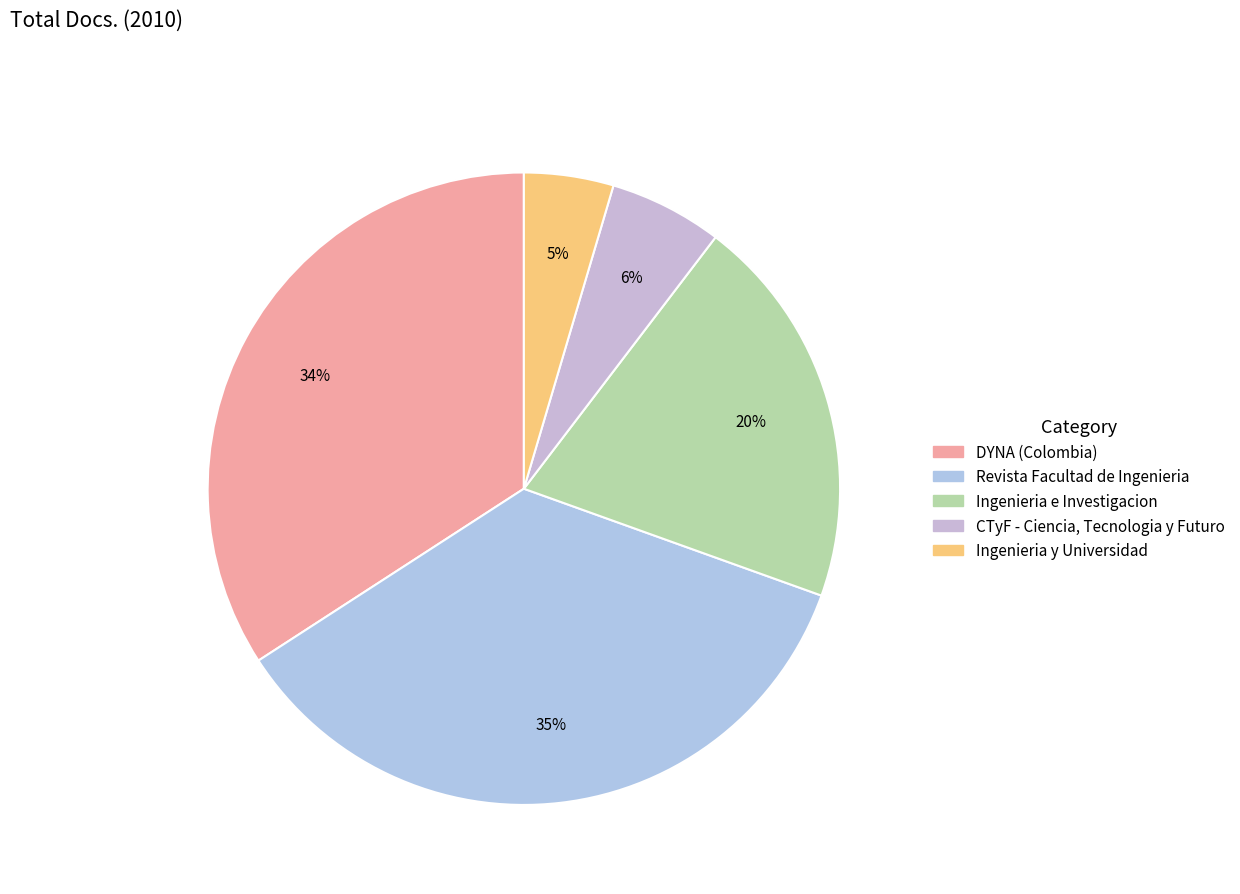

Do CTyF - Ciencia, Tecnologia y Futuro and Revista Facultad de Ingenieria together represent more than half of the pie?

No